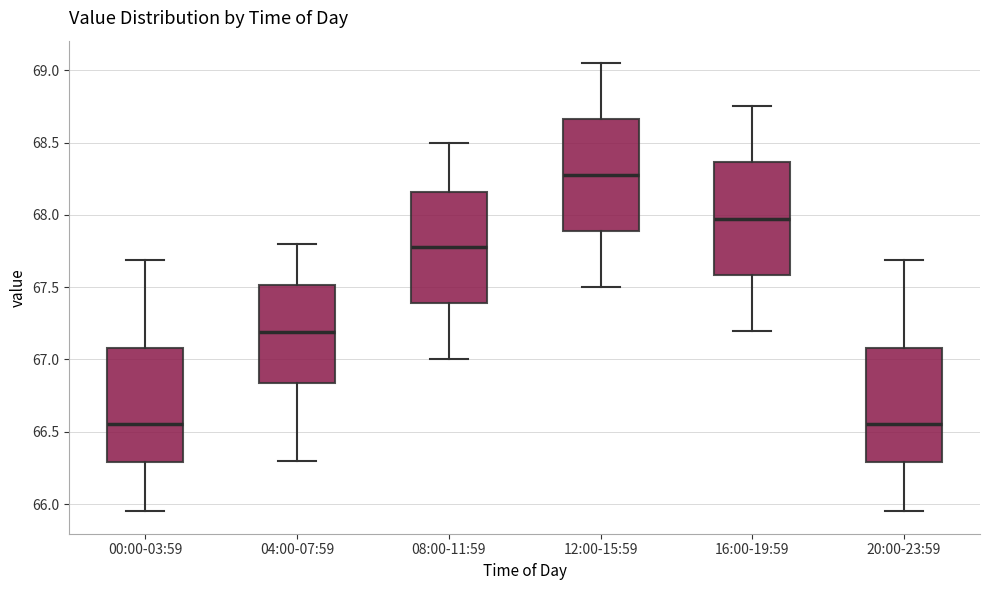

Where does the lower whisker of the box for 16:00-19:59 end on the y-axis? The values are not printed on the chart, so give them approximately, as read against the axis.

67.20